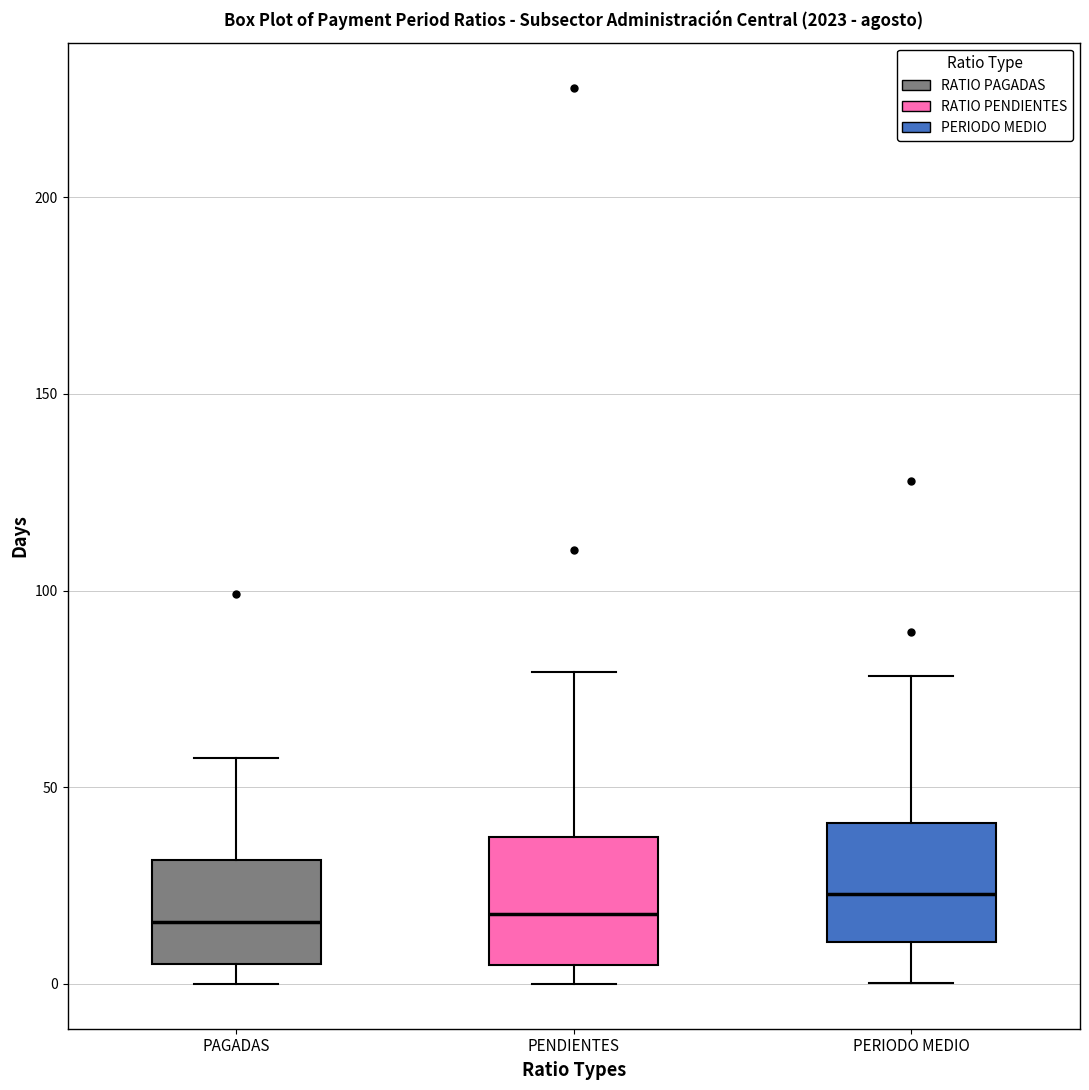

Which box has the highest median line?

PERIODO MEDIO